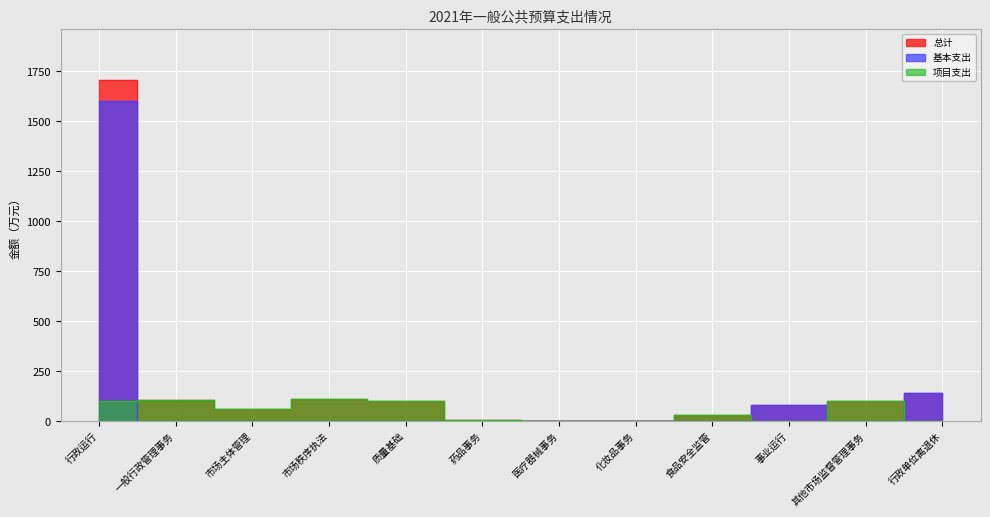

Which series has the largest total across all categories?

总计